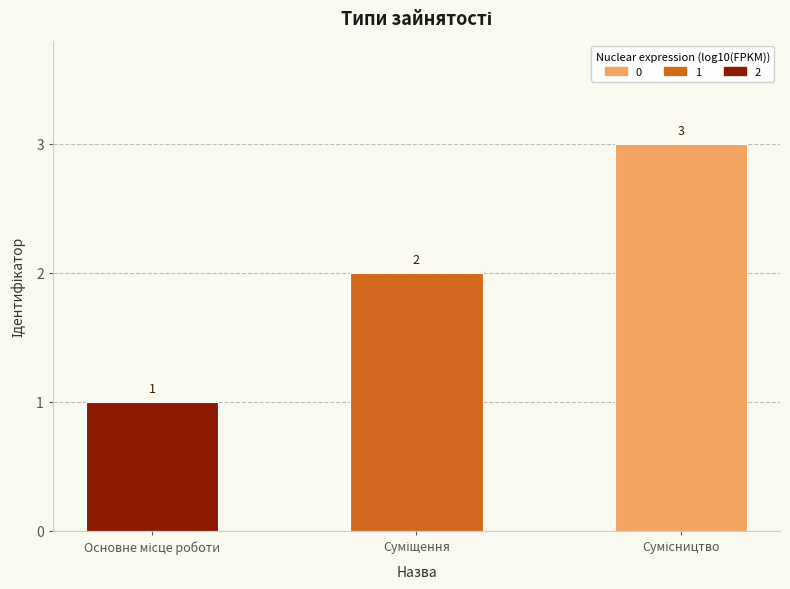

What is the maximum value shown in the chart?

3